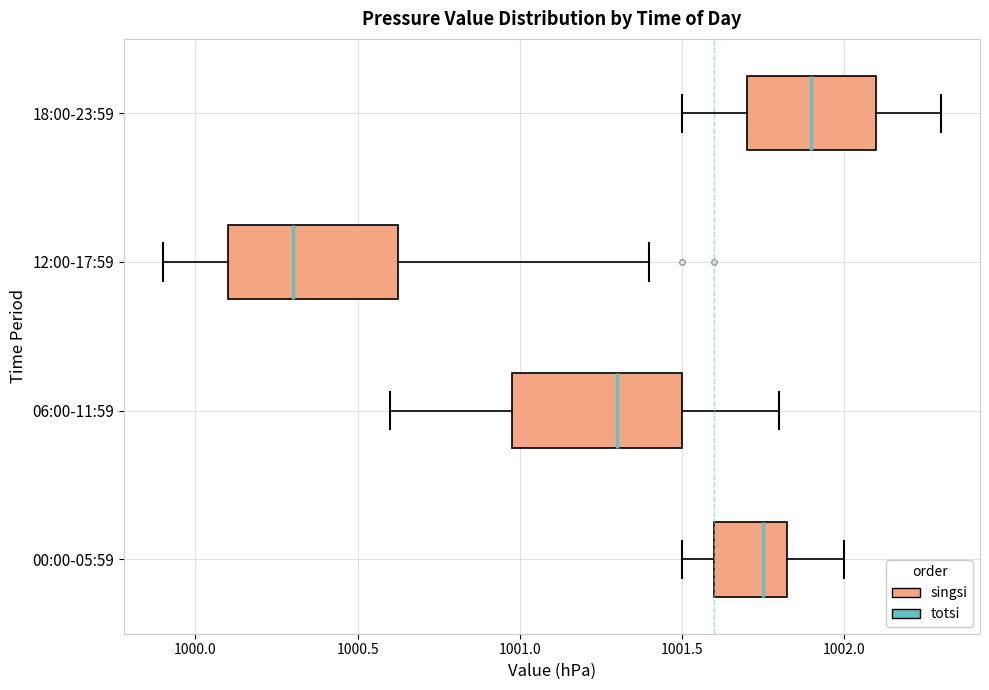

Reading bottom to top, transcribe this box plot: for each box, give where its median line is, the range the box spans, and where its two whiskers end, as read against the x-axis. The values are not printed on the chart, so give them approximately, as read against the axis.

00:00-05:59: median 1001.75, box 1001.60 to 1001.85, whiskers 1001.50 to 1002.00
06:00-11:59: median 1001.30, box 1001.00 to 1001.50, whiskers 1000.60 to 1001.80
12:00-17:59: median 1000.30, box 1000.10 to 1000.65, whiskers 999.90 to 1001.40
18:00-23:59: median 1001.90, box 1001.70 to 1002.10, whiskers 1001.50 to 1002.30